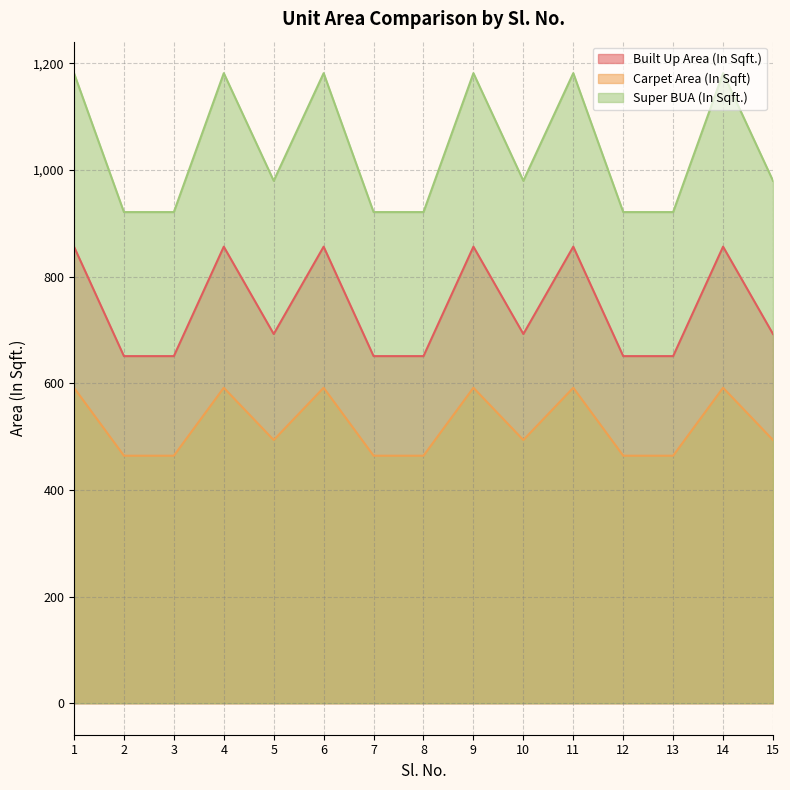

How many lines are shown in the chart?

3